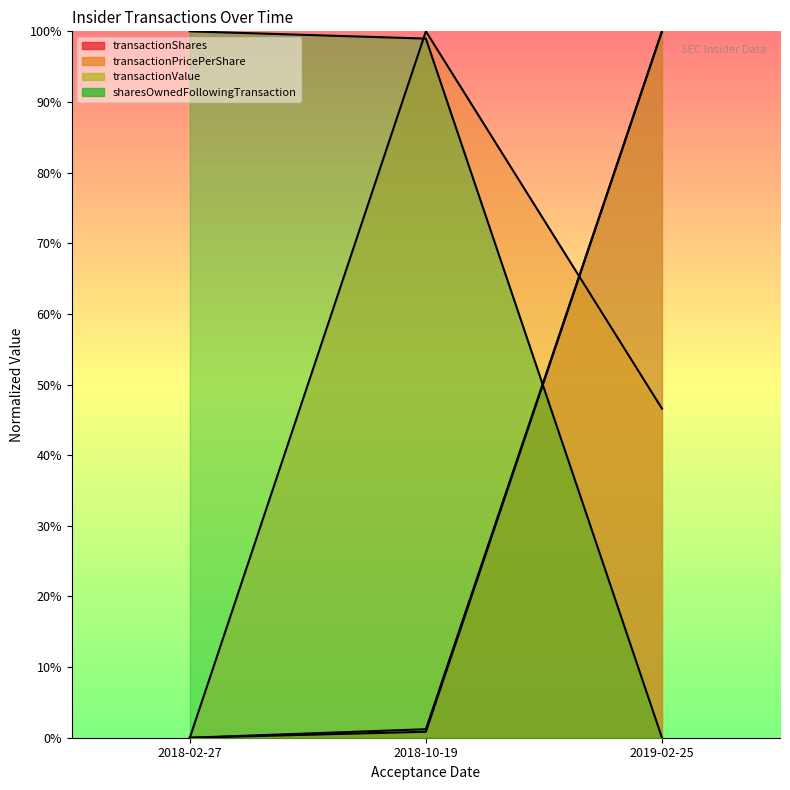

What is the highest value of the transactionValue series?

1.0